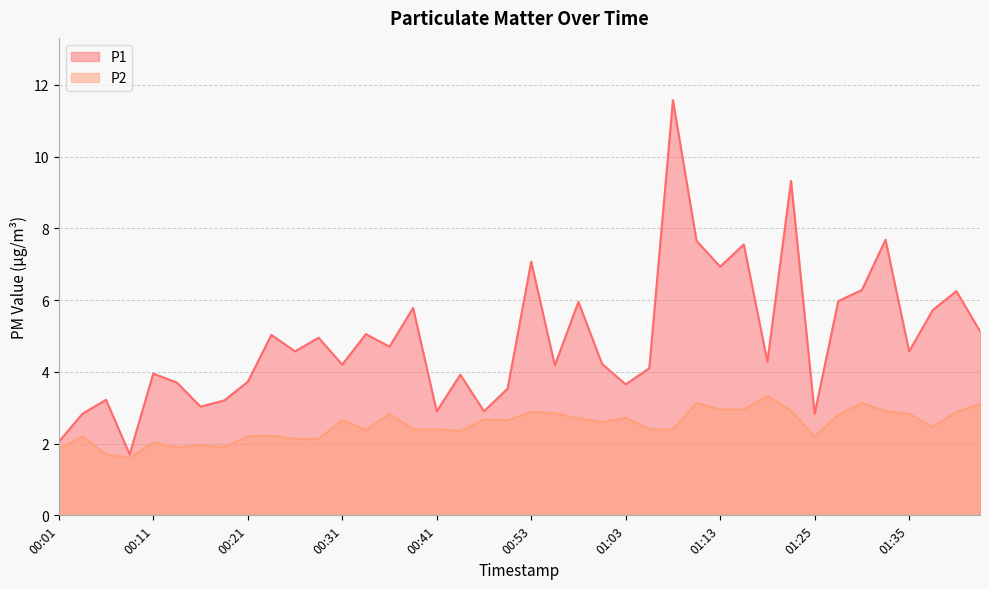

True or false: P1 has more than 2 points higher than both neighbors.

True